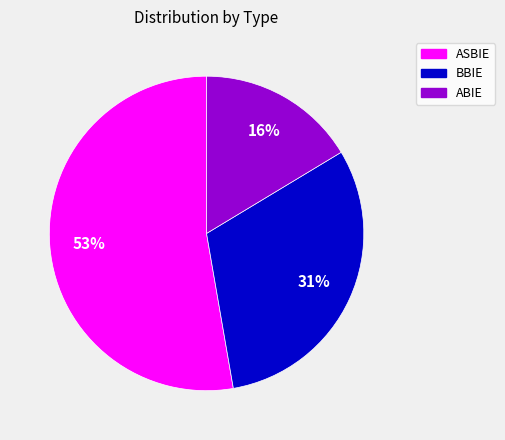

Count the number of slices in the pie.

3